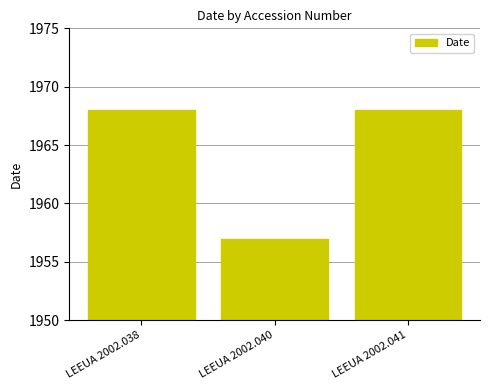

How many values are between 1957 and 1968?

3